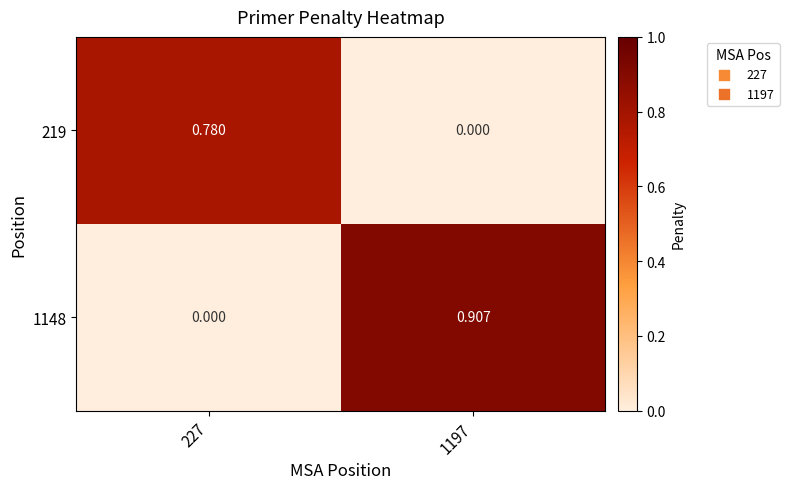

Count the number of data series in this chart.

2